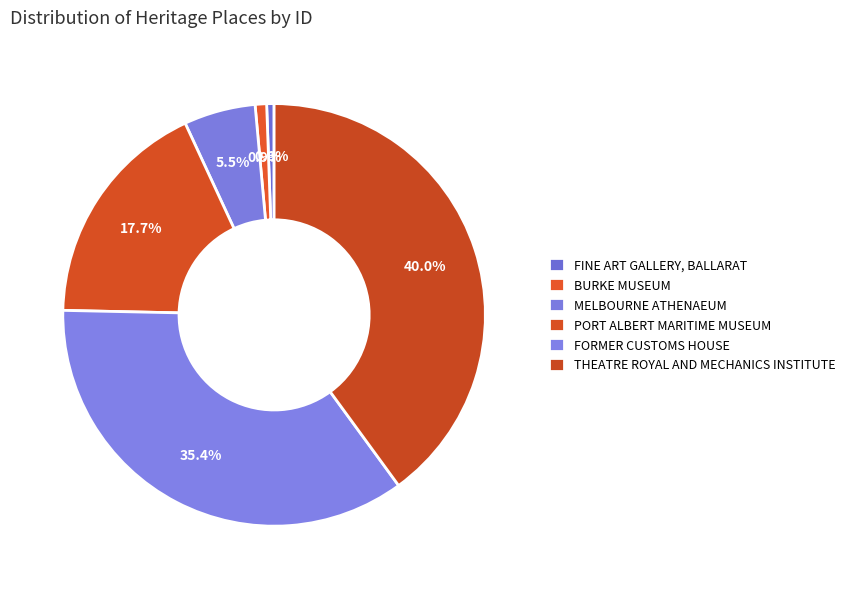

What is the change in value from BURKE MUSEUM to MELBOURNE ATHENAEUM?

+610